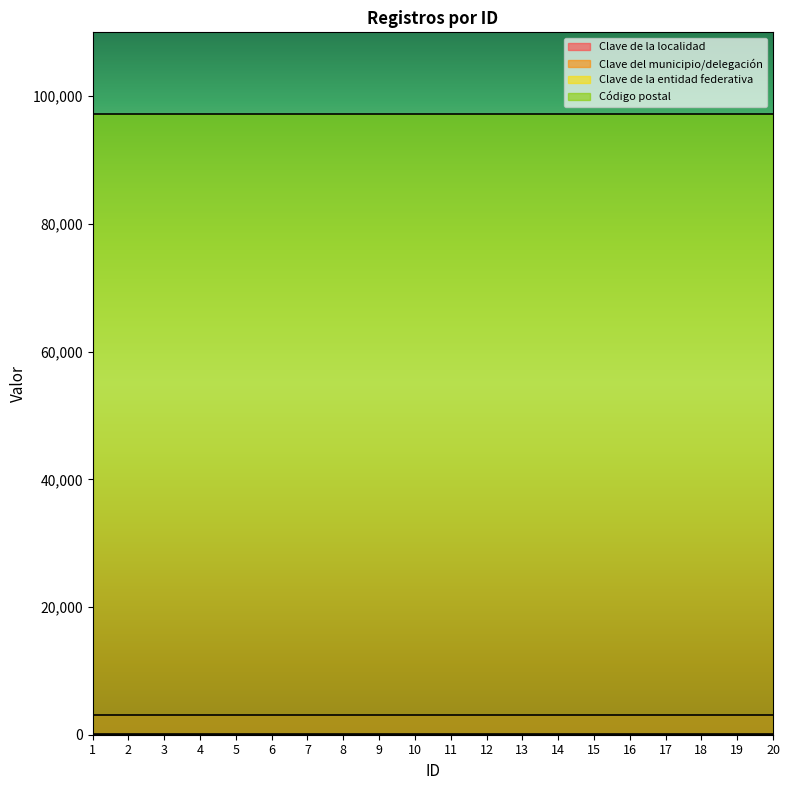

Reading left to right, transcribe all the data shown in this chart.

Clave de la localidad: 1=3105	2=3105	3=3105	4=3105	5=3105	6=3105	7=3105	8=3105	9=3105	10=3105	11=3105	12=3105	13=3105	14=3105	15=3105	16=3105	17=3105	18=3105	19=3105	20=3105
Clave del municipio/delegación: 1=50	2=50	3=50	4=50	5=50	6=50	7=50	8=50	9=50	10=50	11=50	12=50	13=50	14=50	15=50	16=50	17=50	18=50	19=50	20=50
Clave de la entidad federativa: 1=31	2=31	3=31	4=31	5=31	6=31	7=31	8=31	9=31	10=31	11=31	12=31	13=31	14=31	15=31	16=31	17=31	18=31	19=31	20=31
Código postal: 1=97160	2=97160	3=97160	4=97160	5=97160	6=97160	7=97160	8=97160	9=97160	10=97160	11=97160	12=97160	13=97160	14=97160	15=97160	16=97160	17=97160	18=97160	19=97160	20=97160